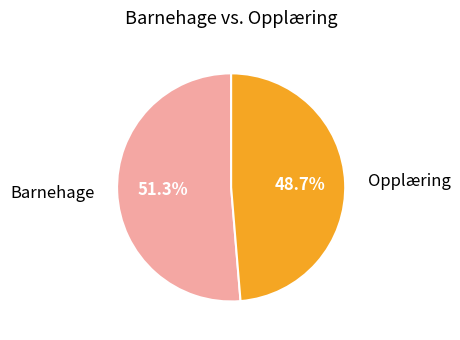

Combined, what portion of the pie is Opplæring and Barnehage?

100.0%